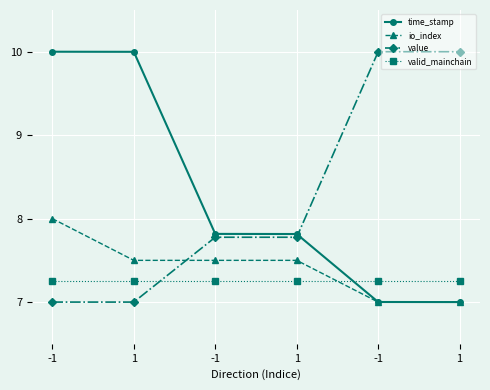

At how many categories does at least one series exceed 8?

4